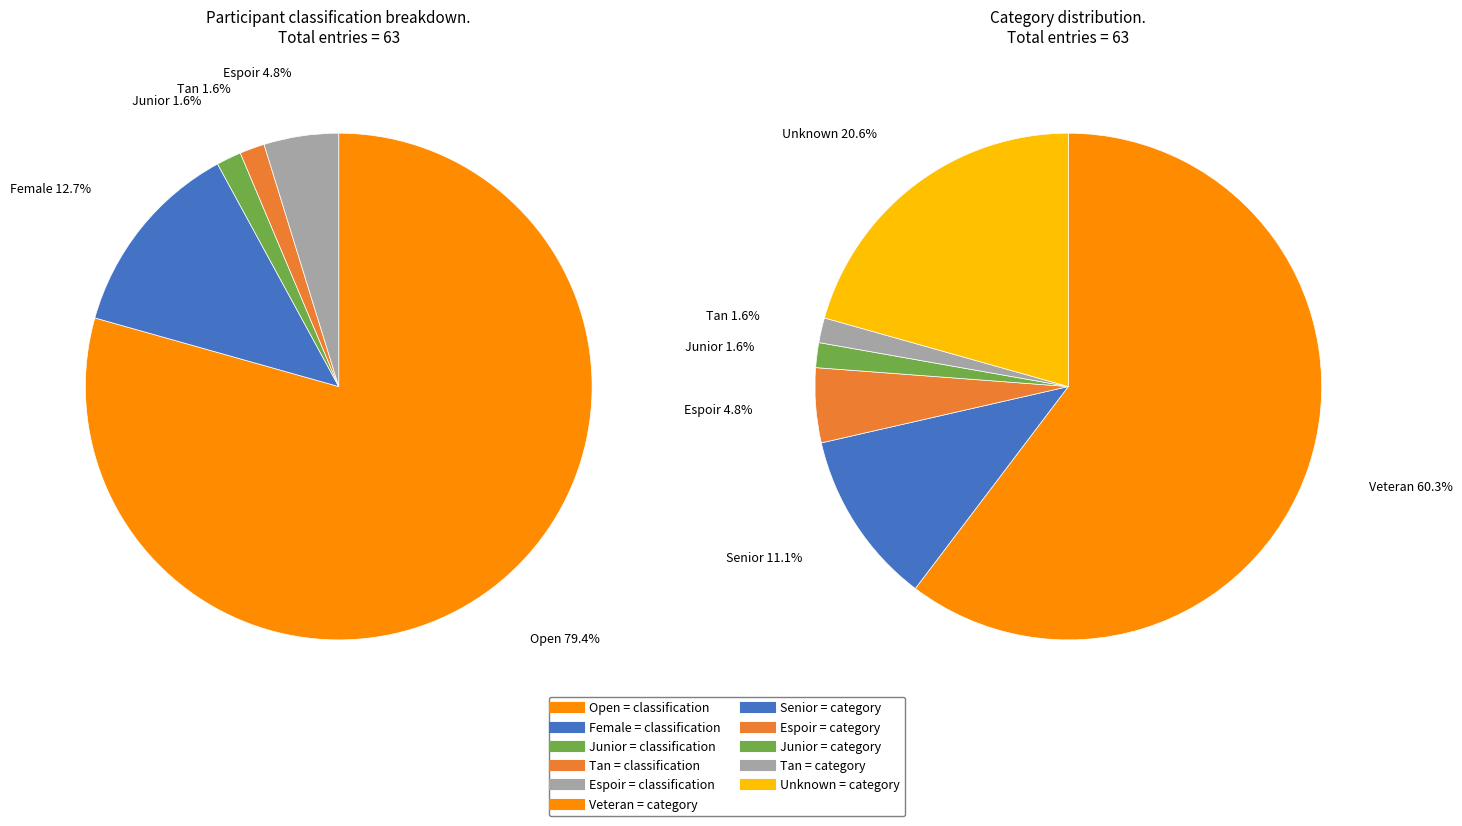

Is it true that Tan is 2% of the pie?

True